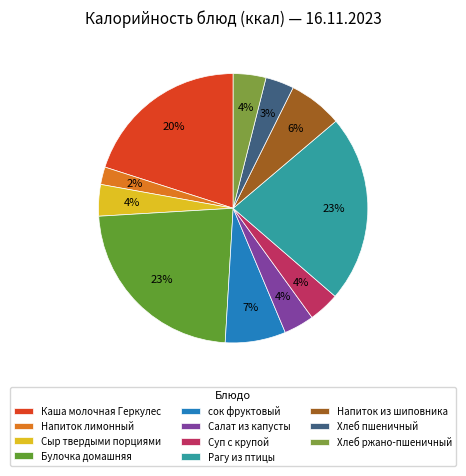

Do Суп с крупой and Салат из капусты together represent more than half of the pie?

No